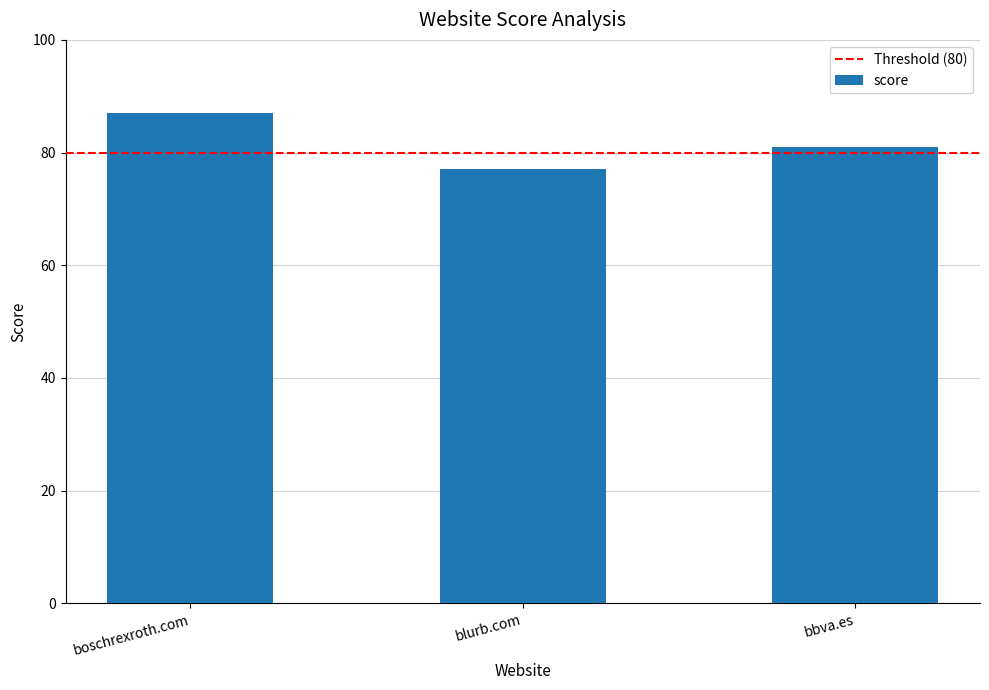

What is the value of the 1st bar from the left?

87